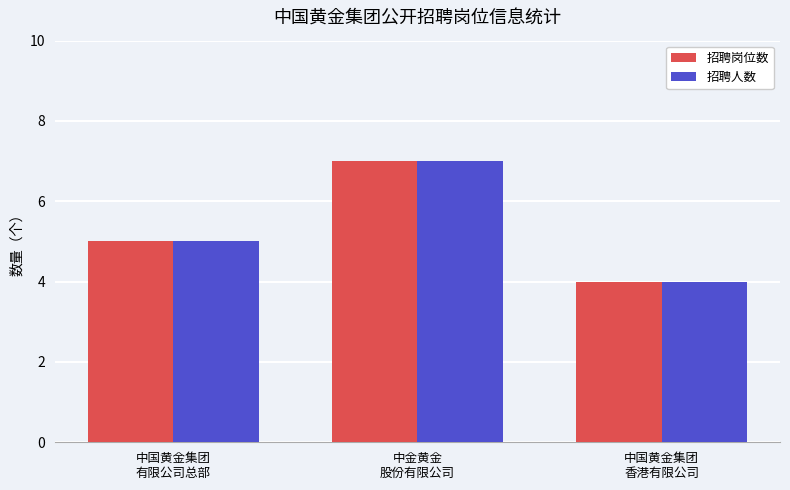

What value does the 招聘岗位数 series have at 中国黄金集团
香港有限公司?

4